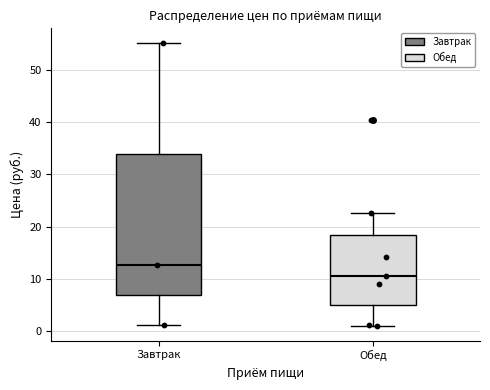

Reading left to right, read every box against the y-axis: the position of its median line, the range the box covers, and the ends of its whiskers. The values are not printed on the chart, so give them approximately, as read against the axis.

Завтрак: median 13, box 7 to 34, whiskers 1 to 55
Обед: median 11, box 5 to 18, whiskers 1 to 23